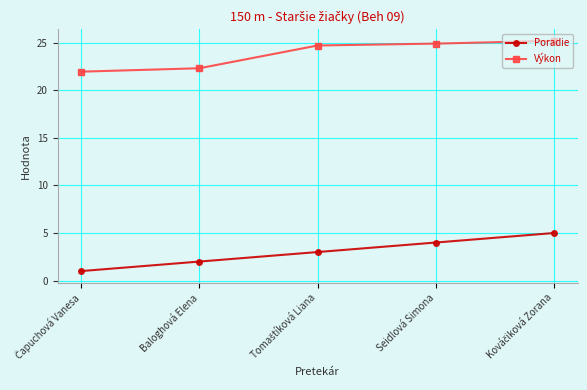

Does the chart have visible grid lines?

Yes